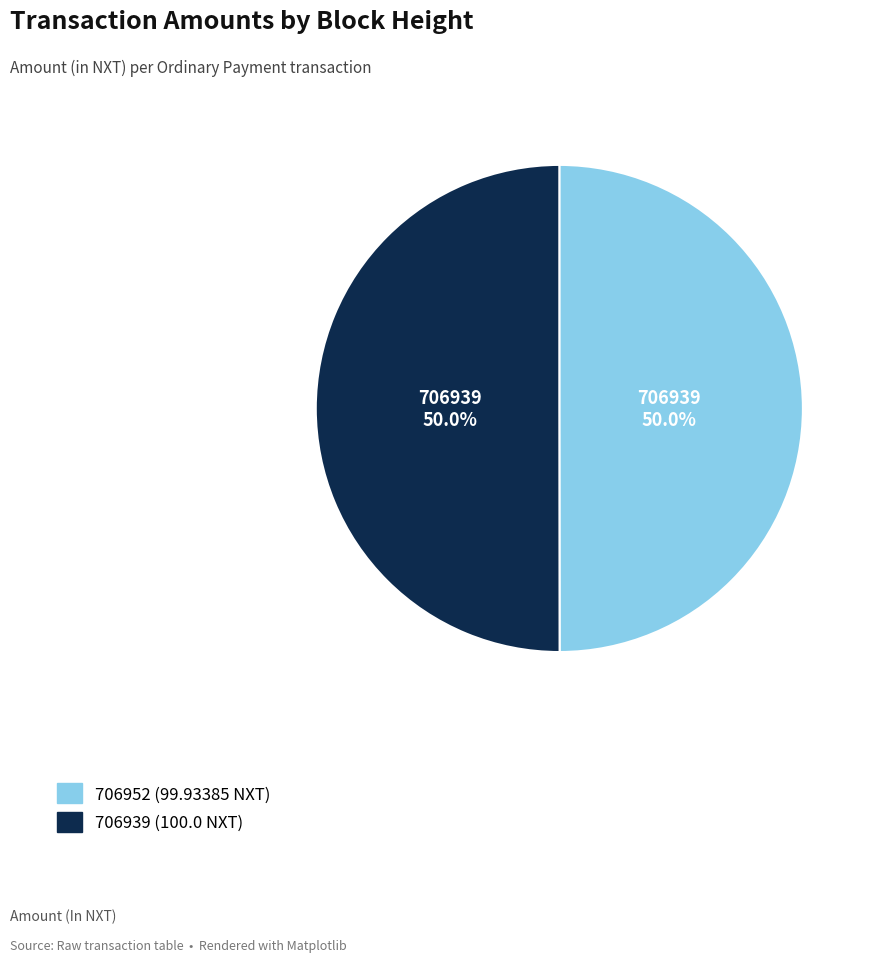

To the nearest percent, what portion does 706939 represent?

50%